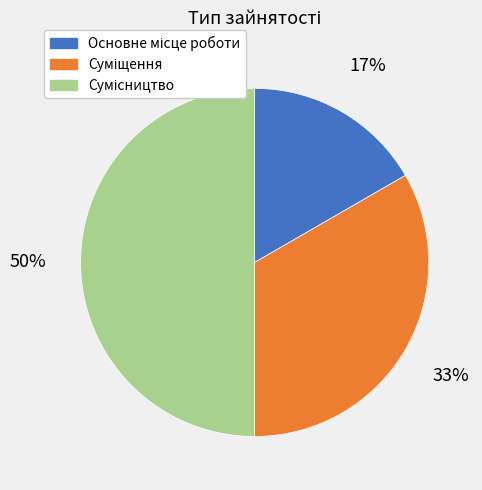

To the nearest percent, what is the difference between the largest and smallest slice percentages?

33%